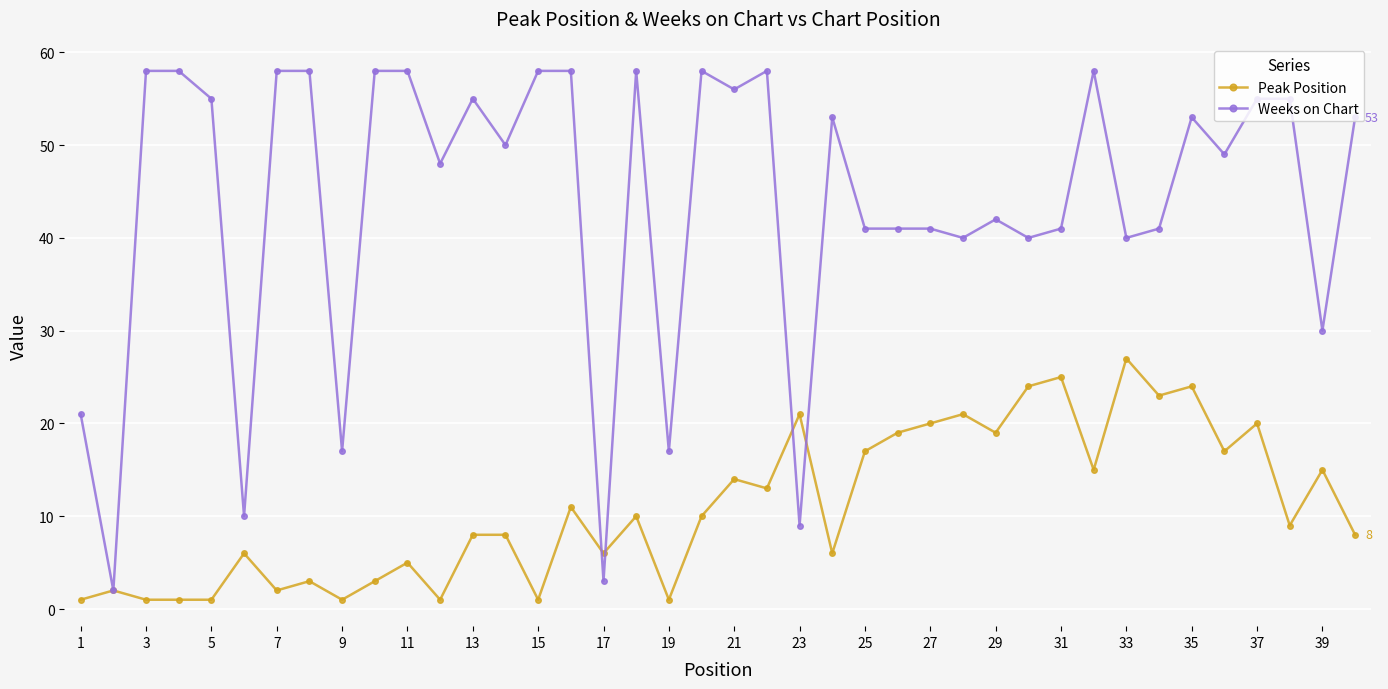

Which series has the largest range (max minus min)?

Weeks on Chart